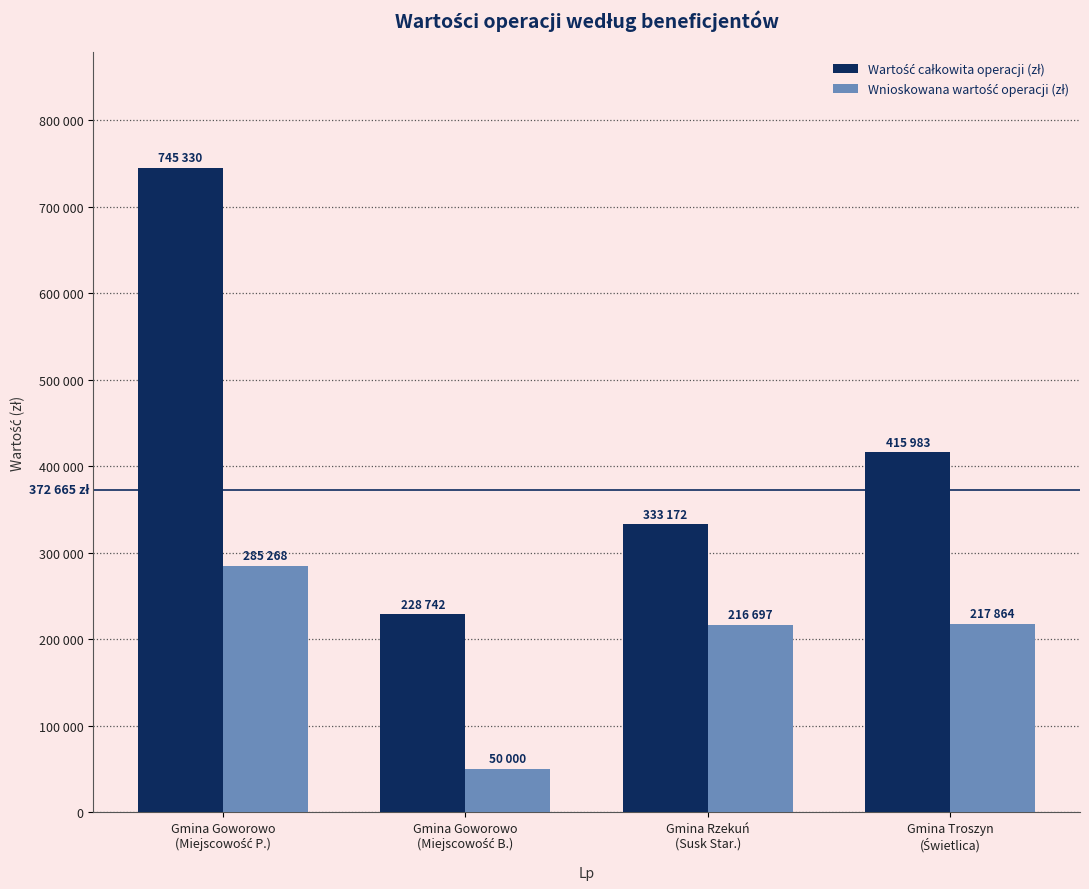

The value of Wnioskowana wartość operacji (zł) at Gmina Goworowo
(Miejscowość P.) is 434663.2. True or false?

False